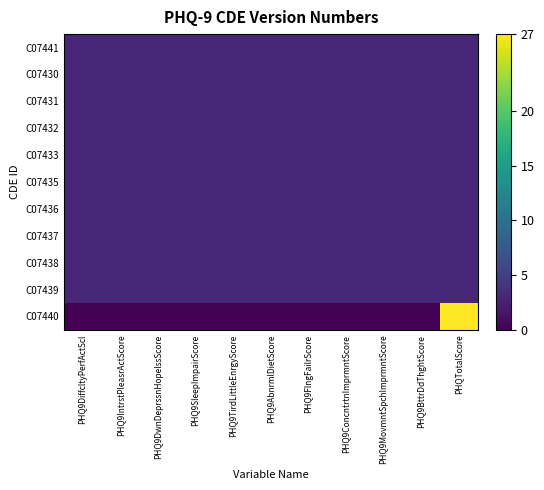

Reading right to left, list all the values displayed in this chart.

C07441: PHQTotalScore=3	PHQ9BttrDdThghtScore=3	PHQ9MovmntSpchImprmntScore=3	PHQ9ConcntrtnImprmntScore=3	PHQ9FlngFailrScore=3	PHQ9AbnrmlDietScore=3	PHQ9TirdLittleEnrgyScore=3	PHQ9SleepImpairScore=3	PHQ9DwnDeprssnHopelssScore=3	PHQ9IntrstPleasrActScore=3	PHQ9DiffcltyPerfActScl=3
C07430: PHQTotalScore=3	PHQ9BttrDdThghtScore=3	PHQ9MovmntSpchImprmntScore=3	PHQ9ConcntrtnImprmntScore=3	PHQ9FlngFailrScore=3	PHQ9AbnrmlDietScore=3	PHQ9TirdLittleEnrgyScore=3	PHQ9SleepImpairScore=3	PHQ9DwnDeprssnHopelssScore=3	PHQ9IntrstPleasrActScore=3	PHQ9DiffcltyPerfActScl=3
C07431: PHQTotalScore=3	PHQ9BttrDdThghtScore=3	PHQ9MovmntSpchImprmntScore=3	PHQ9ConcntrtnImprmntScore=3	PHQ9FlngFailrScore=3	PHQ9AbnrmlDietScore=3	PHQ9TirdLittleEnrgyScore=3	PHQ9SleepImpairScore=3	PHQ9DwnDeprssnHopelssScore=3	PHQ9IntrstPleasrActScore=3	PHQ9DiffcltyPerfActScl=3
C07432: PHQTotalScore=3	PHQ9BttrDdThghtScore=3	PHQ9MovmntSpchImprmntScore=3	PHQ9ConcntrtnImprmntScore=3	PHQ9FlngFailrScore=3	PHQ9AbnrmlDietScore=3	PHQ9TirdLittleEnrgyScore=3	PHQ9SleepImpairScore=3	PHQ9DwnDeprssnHopelssScore=3	PHQ9IntrstPleasrActScore=3	PHQ9DiffcltyPerfActScl=3
C07433: PHQTotalScore=3	PHQ9BttrDdThghtScore=3	PHQ9MovmntSpchImprmntScore=3	PHQ9ConcntrtnImprmntScore=3	PHQ9FlngFailrScore=3	PHQ9AbnrmlDietScore=3	PHQ9TirdLittleEnrgyScore=3	PHQ9SleepImpairScore=3	PHQ9DwnDeprssnHopelssScore=3	PHQ9IntrstPleasrActScore=3	PHQ9DiffcltyPerfActScl=3
C07435: PHQTotalScore=3	PHQ9BttrDdThghtScore=3	PHQ9MovmntSpchImprmntScore=3	PHQ9ConcntrtnImprmntScore=3	PHQ9FlngFailrScore=3	PHQ9AbnrmlDietScore=3	PHQ9TirdLittleEnrgyScore=3	PHQ9SleepImpairScore=3	PHQ9DwnDeprssnHopelssScore=3	PHQ9IntrstPleasrActScore=3	PHQ9DiffcltyPerfActScl=3
C07436: PHQTotalScore=3	PHQ9BttrDdThghtScore=3	PHQ9MovmntSpchImprmntScore=3	PHQ9ConcntrtnImprmntScore=3	PHQ9FlngFailrScore=3	PHQ9AbnrmlDietScore=3	PHQ9TirdLittleEnrgyScore=3	PHQ9SleepImpairScore=3	PHQ9DwnDeprssnHopelssScore=3	PHQ9IntrstPleasrActScore=3	PHQ9DiffcltyPerfActScl=3
C07437: PHQTotalScore=3	PHQ9BttrDdThghtScore=3	PHQ9MovmntSpchImprmntScore=3	PHQ9ConcntrtnImprmntScore=3	PHQ9FlngFailrScore=3	PHQ9AbnrmlDietScore=3	PHQ9TirdLittleEnrgyScore=3	PHQ9SleepImpairScore=3	PHQ9DwnDeprssnHopelssScore=3	PHQ9IntrstPleasrActScore=3	PHQ9DiffcltyPerfActScl=3
C07438: PHQTotalScore=3	PHQ9BttrDdThghtScore=3	PHQ9MovmntSpchImprmntScore=3	PHQ9ConcntrtnImprmntScore=3	PHQ9FlngFailrScore=3	PHQ9AbnrmlDietScore=3	PHQ9TirdLittleEnrgyScore=3	PHQ9SleepImpairScore=3	PHQ9DwnDeprssnHopelssScore=3	PHQ9IntrstPleasrActScore=3	PHQ9DiffcltyPerfActScl=3
C07439: PHQTotalScore=3	PHQ9BttrDdThghtScore=3	PHQ9MovmntSpchImprmntScore=3	PHQ9ConcntrtnImprmntScore=3	PHQ9FlngFailrScore=3	PHQ9AbnrmlDietScore=3	PHQ9TirdLittleEnrgyScore=3	PHQ9SleepImpairScore=3	PHQ9DwnDeprssnHopelssScore=3	PHQ9IntrstPleasrActScore=3	PHQ9DiffcltyPerfActScl=3
C07440: PHQTotalScore=27	PHQ9BttrDdThghtScore=0	PHQ9MovmntSpchImprmntScore=0	PHQ9ConcntrtnImprmntScore=0	PHQ9FlngFailrScore=0	PHQ9AbnrmlDietScore=0	PHQ9TirdLittleEnrgyScore=0	PHQ9SleepImpairScore=0	PHQ9DwnDeprssnHopelssScore=0	PHQ9IntrstPleasrActScore=0	PHQ9DiffcltyPerfActScl=0